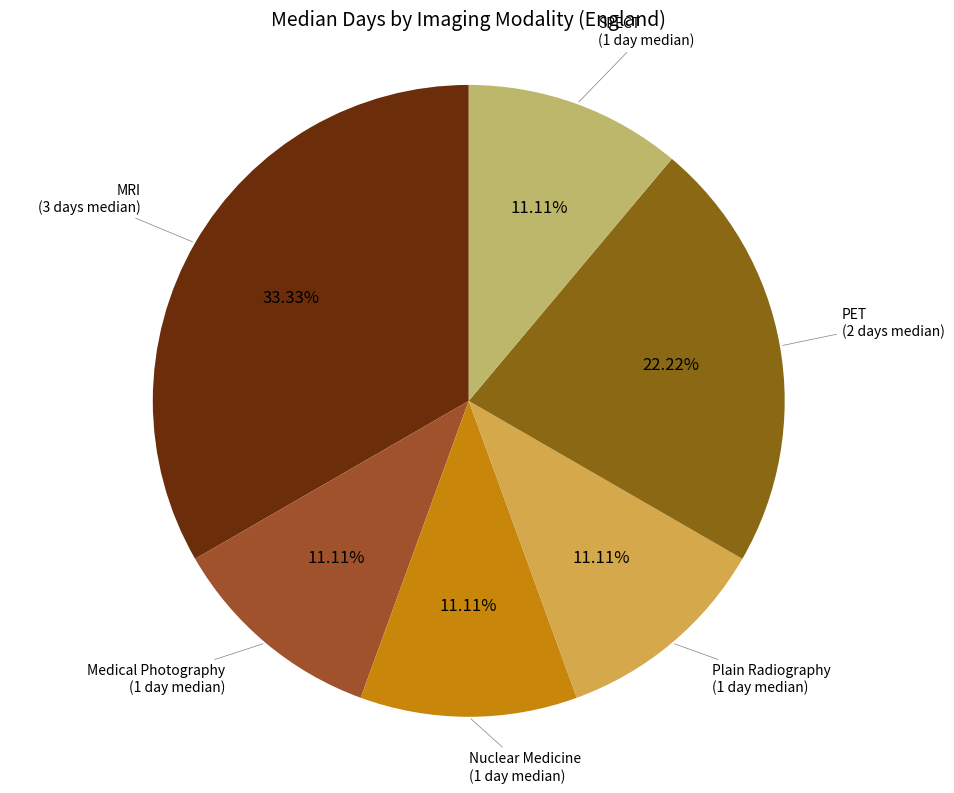

Count the number of slices in the pie.

6